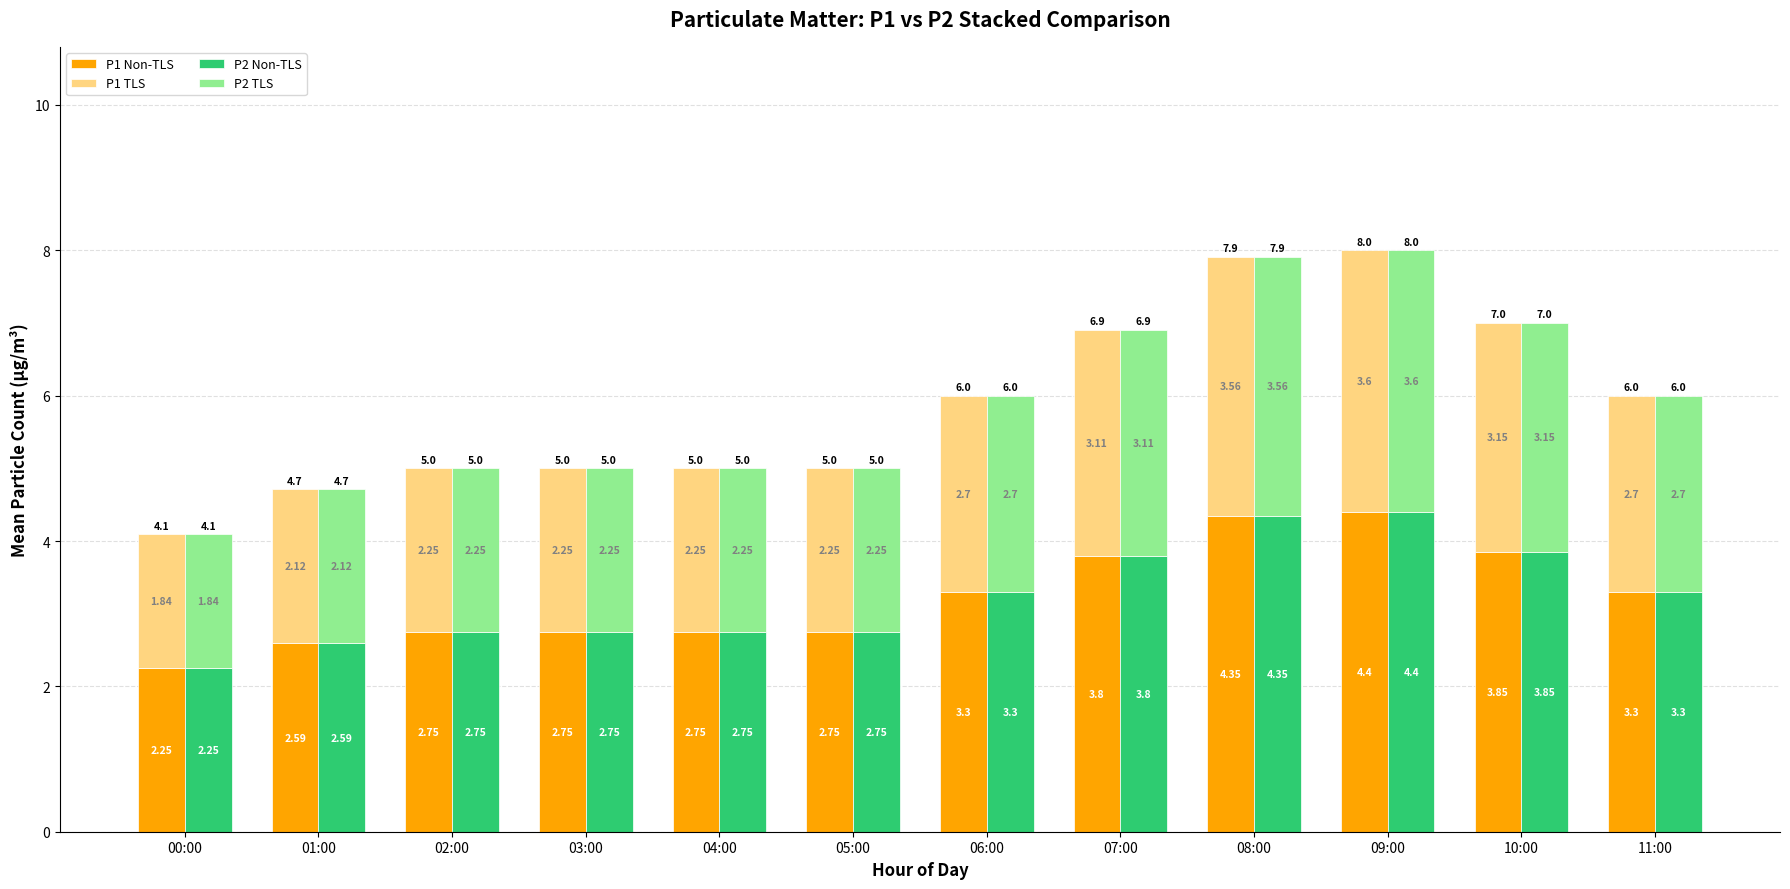

At how many categories does at least one series exceed 3?

6